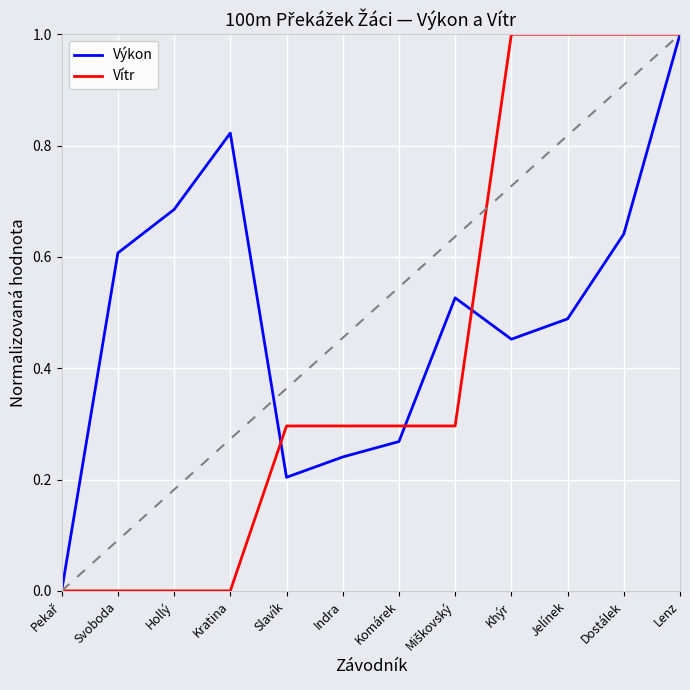

At Svoboda, list the series in order from largest to smallest.

Výkon, Vítr